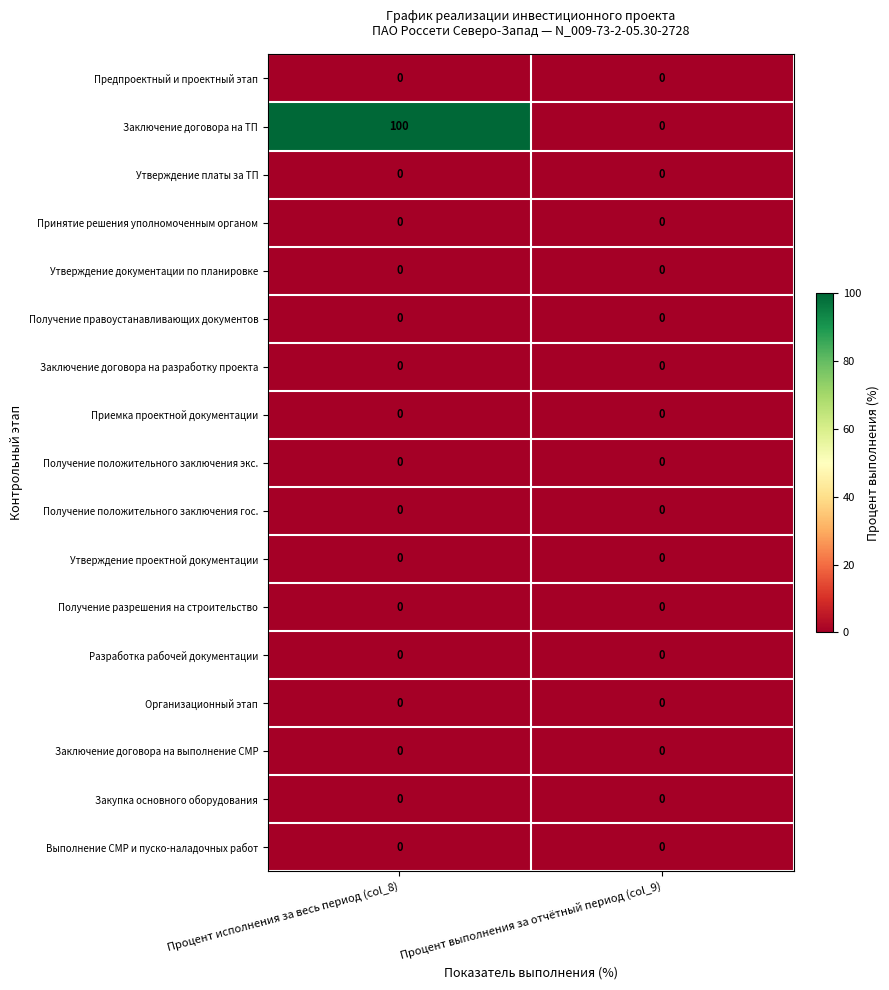

Is it true that Получение положительного заключения экс. equals 0 at Процент исполнения за весь период (col_8)?

True